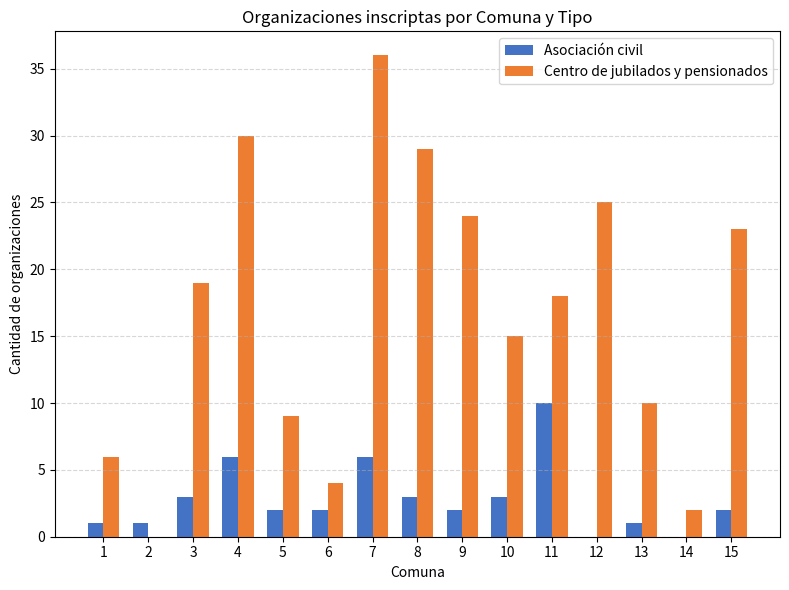

What is the difference between the Centro de jubilados y pensionados values at 7 and 8?

7